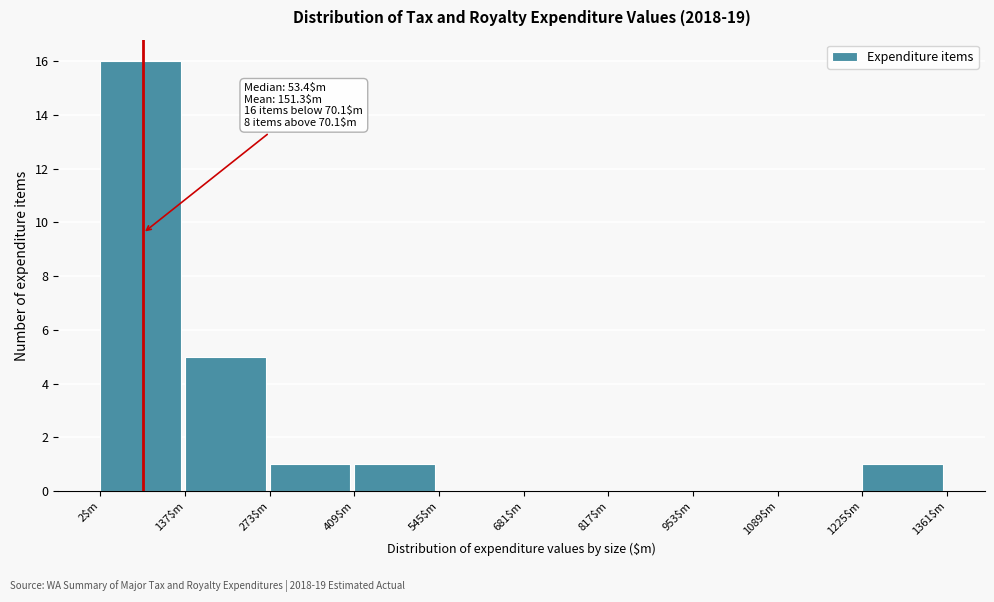

Which range on the x-axis has the tallest bar?

0 to 140